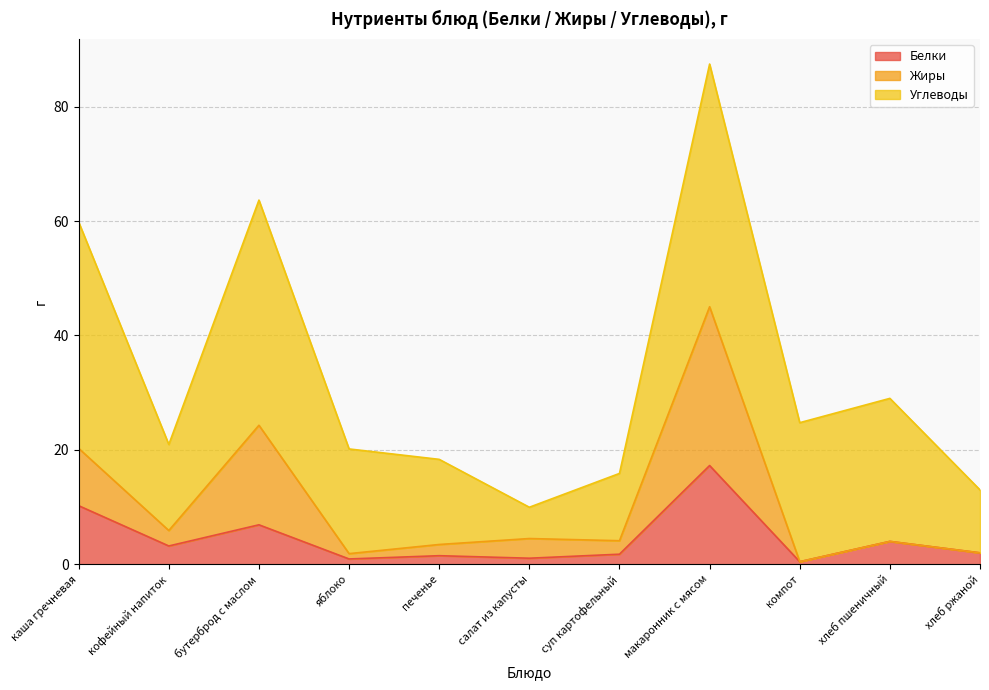

Which category has the highest value across all series?

макаронник с мясом